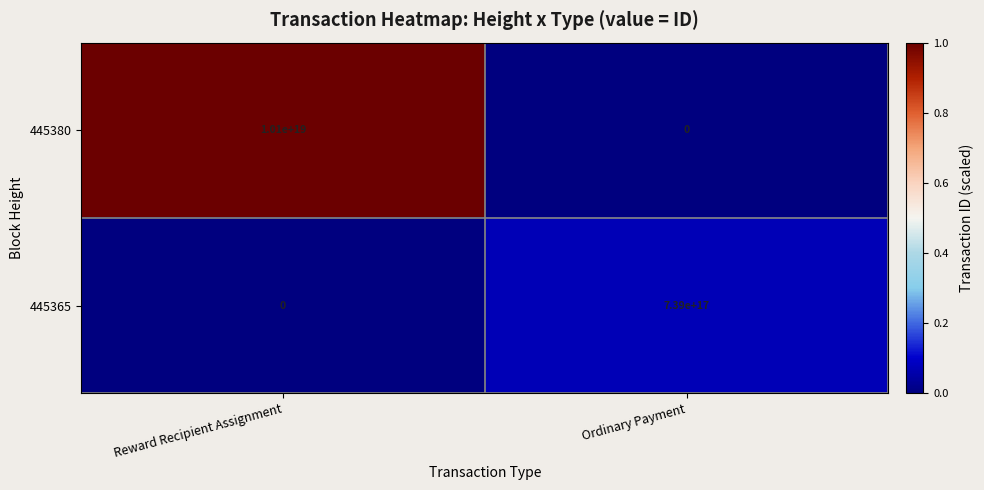

Rank the series at Reward Recipient Assignment from lowest to highest value.

445365, 445380